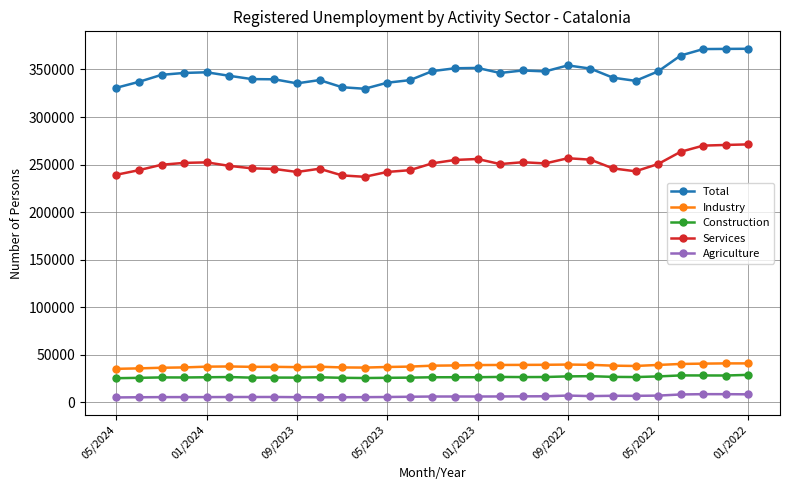

What is the sum of all Services values?

7270757